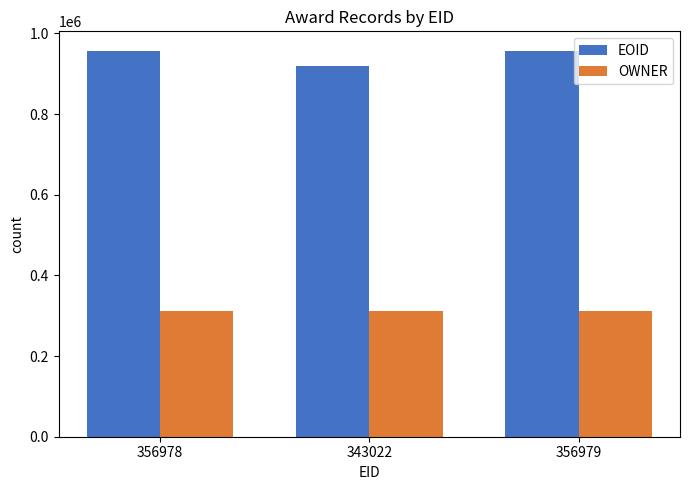

What is the label of the 1st bar from the right?

356979